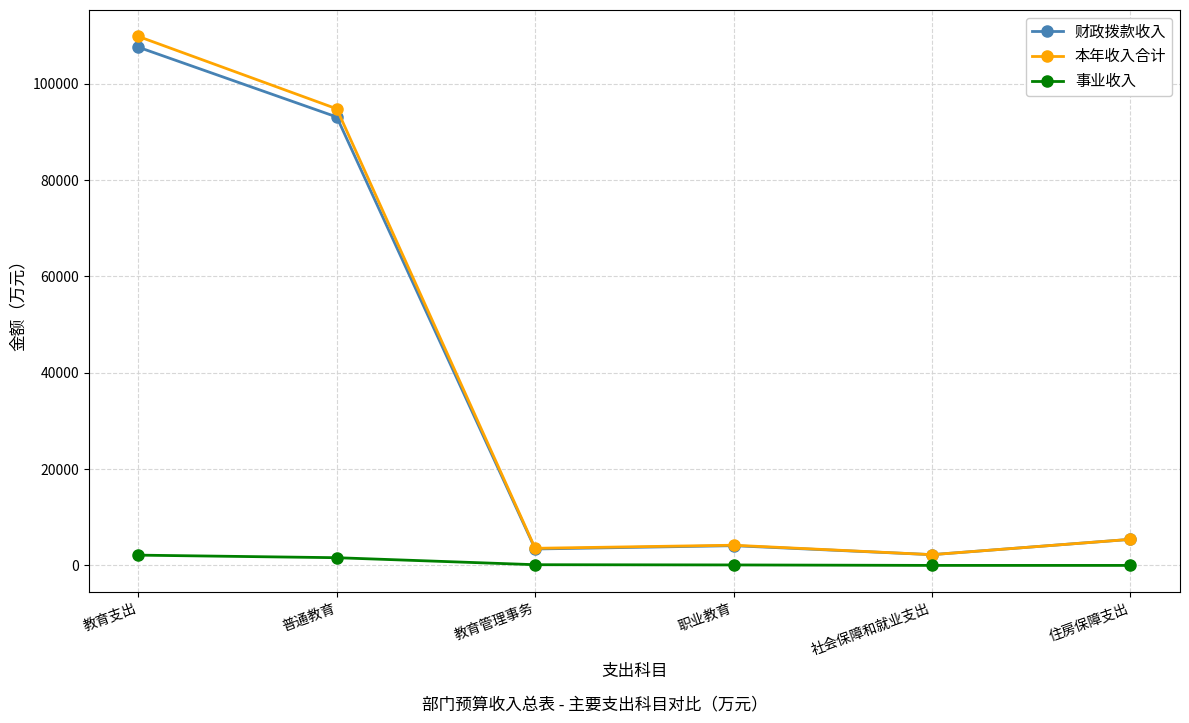

At which category is the sum across all series the highest?

教育支出